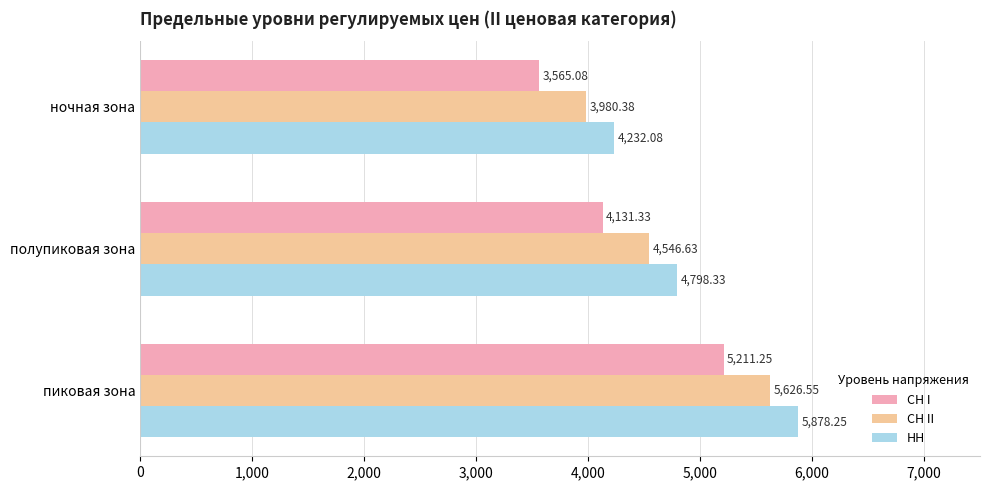

At how many categories does at least one series exceed 5074?

1